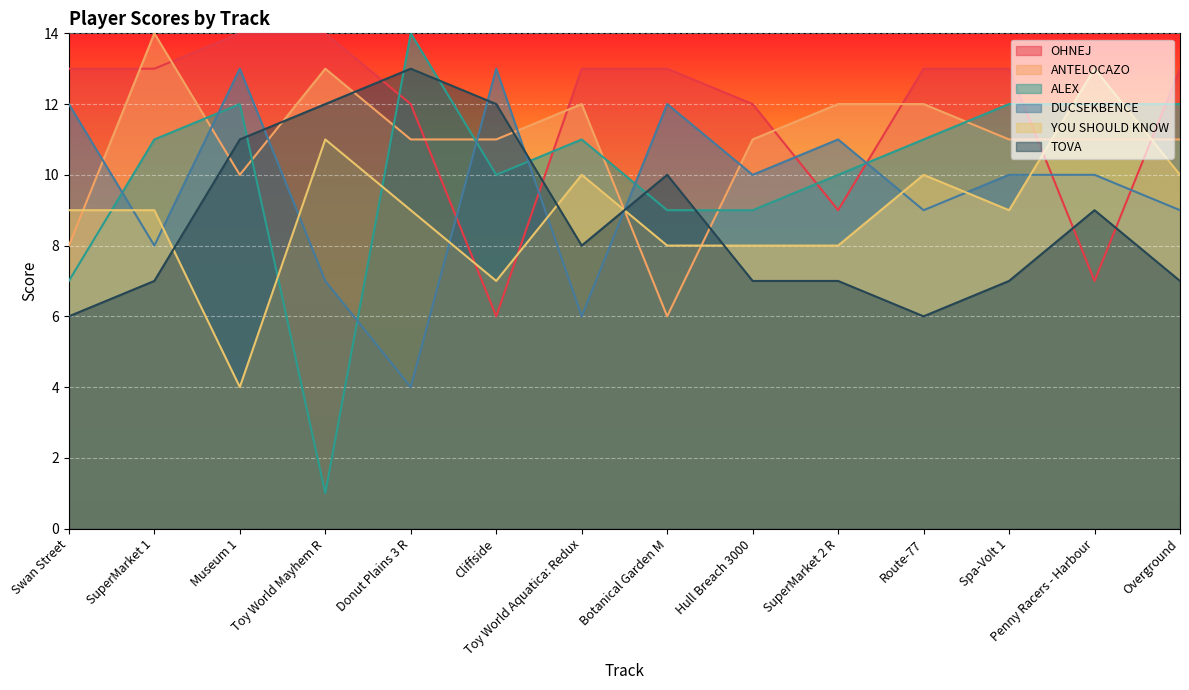

Is the value of OHNEJ at Donut Plains 3 R greater than the value of DUCSEKBENCE at Swan Street?

No